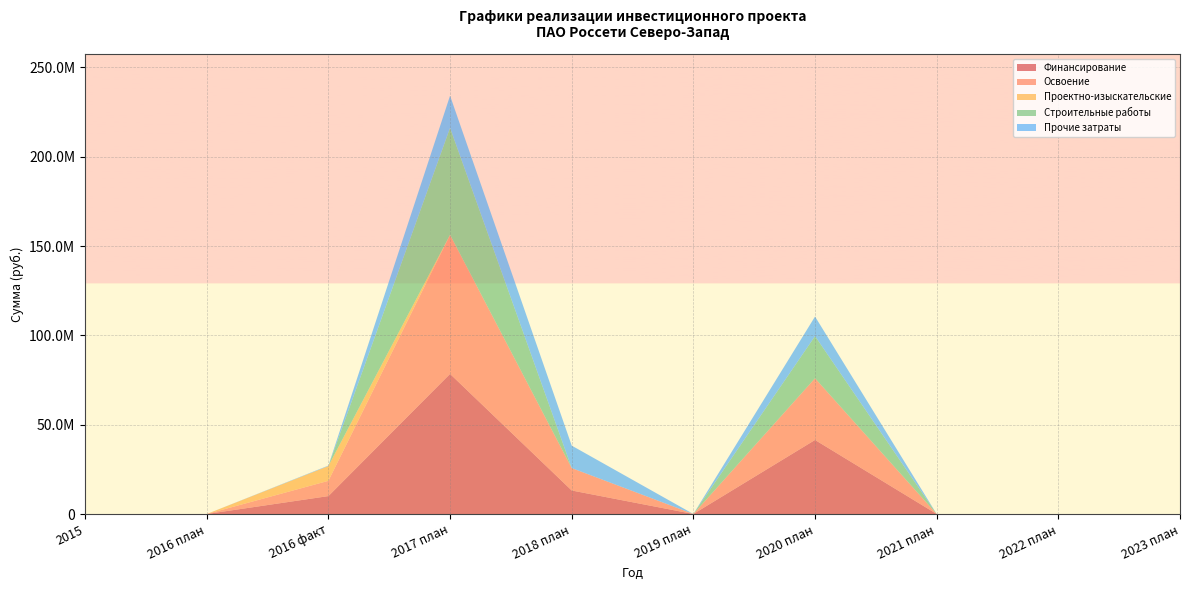

Reading left to right, transcribe all the data shown in this chart.

Финансирование: 0	0	10029893	78419761	13166307	0	41446808	0	0	0
Освоение: 0	0	8539133	77869347	12554824	0	34539007	0	0	0
Проектно-изыскательские: 0	0	8282000	0	0	0	0	0	0	0
Строительные работы: 0	0	0	59873722	0	0	23581228	0	0	0
Прочие затраты: 0	0	257133	17995625	12554824	0	10957779	0	0	0